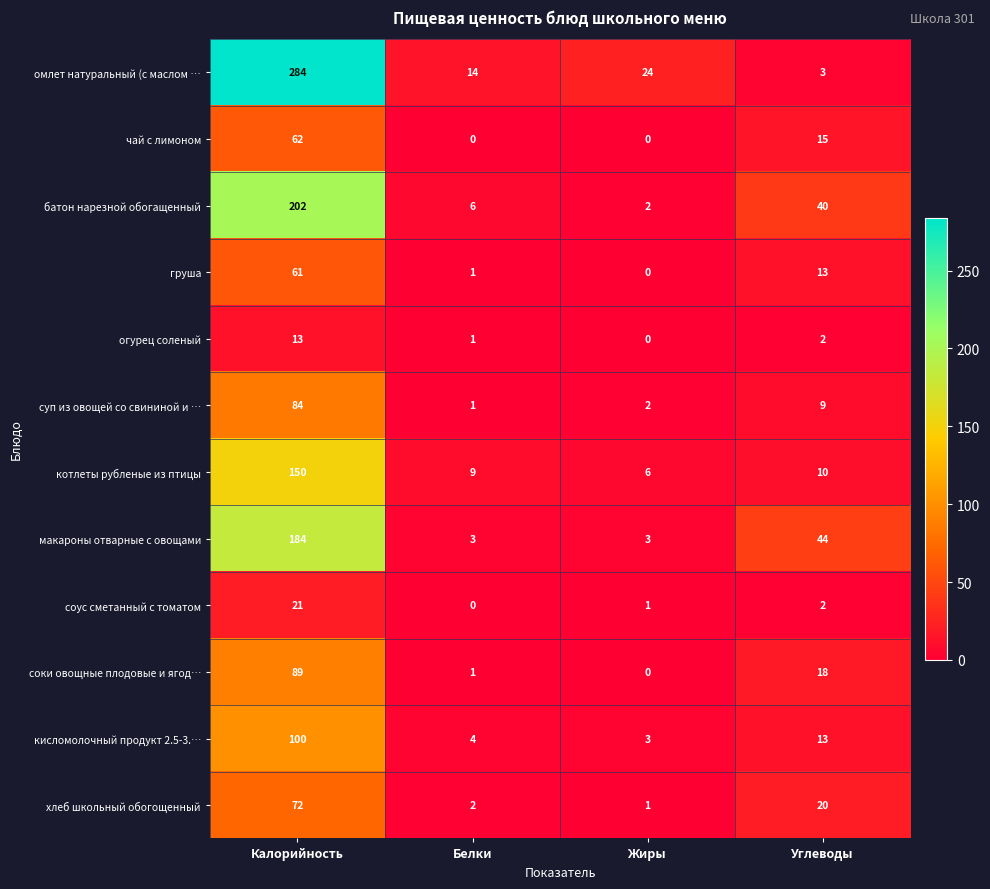

How many series are shown in this chart?

12